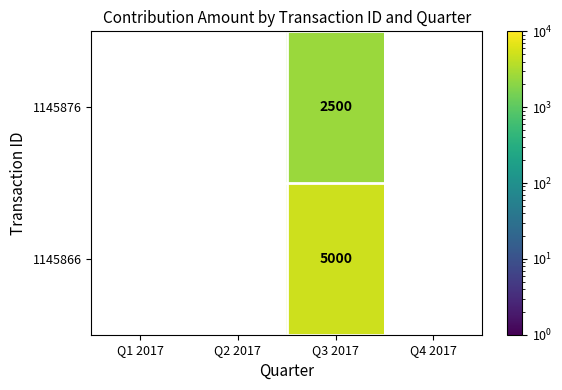

What is the total value across all series at Q3 2017?

7500